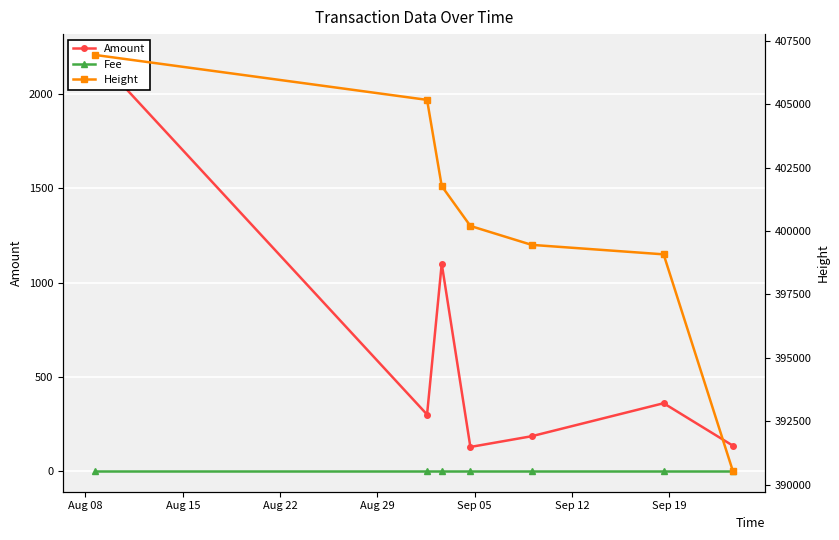

What is the average value of the Fee series?

1